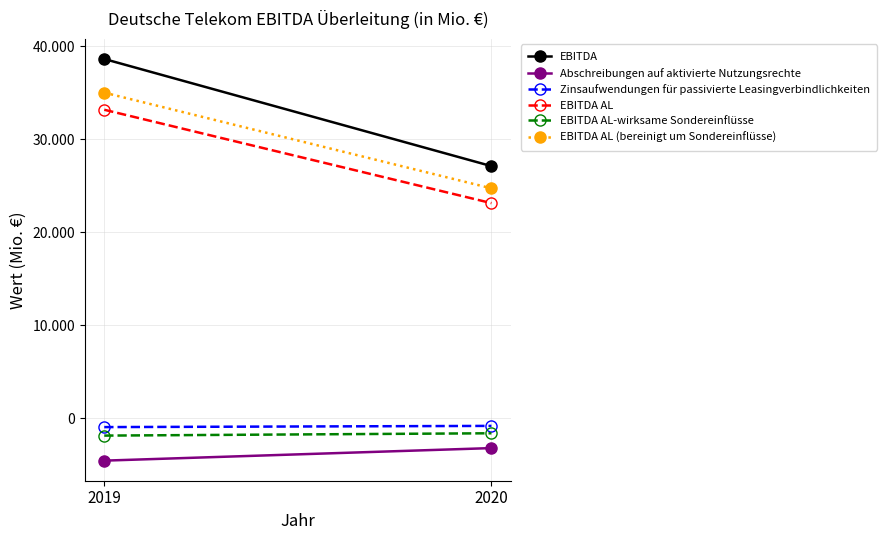

Read the EBITDA value at 2019, to the nearest 50.

38650